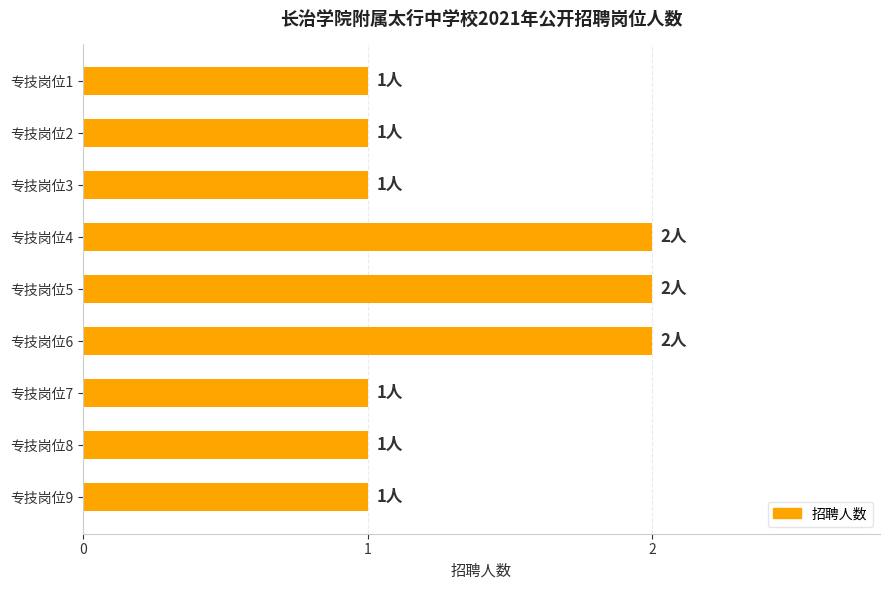

What is the value of the 5th bar from the top?

2